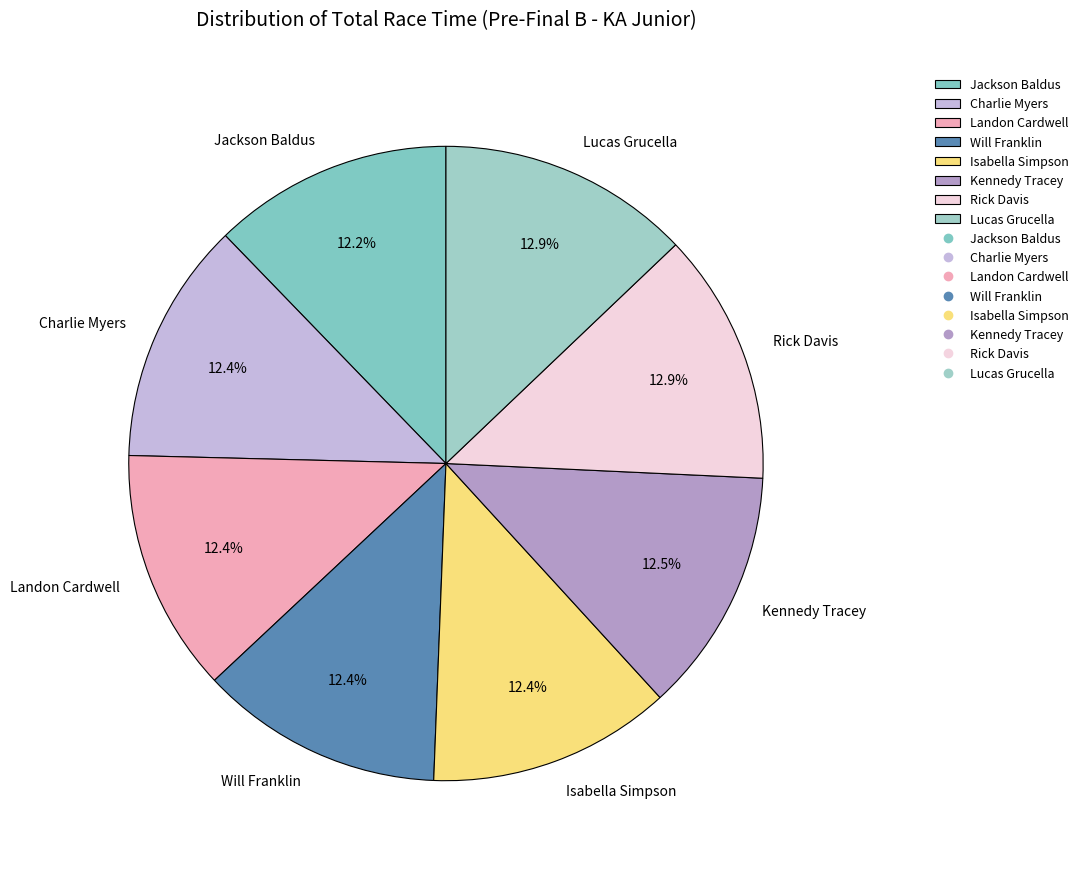

To the nearest percent, what is the average slice percentage?

12%